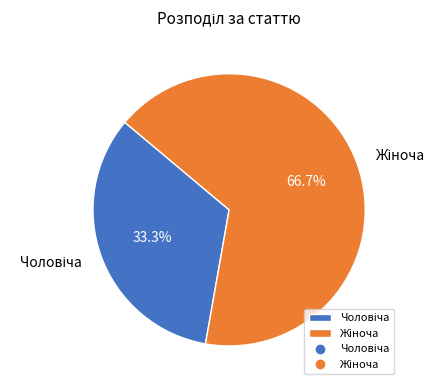

Is there any slice that represents more than half of the pie?

Yes